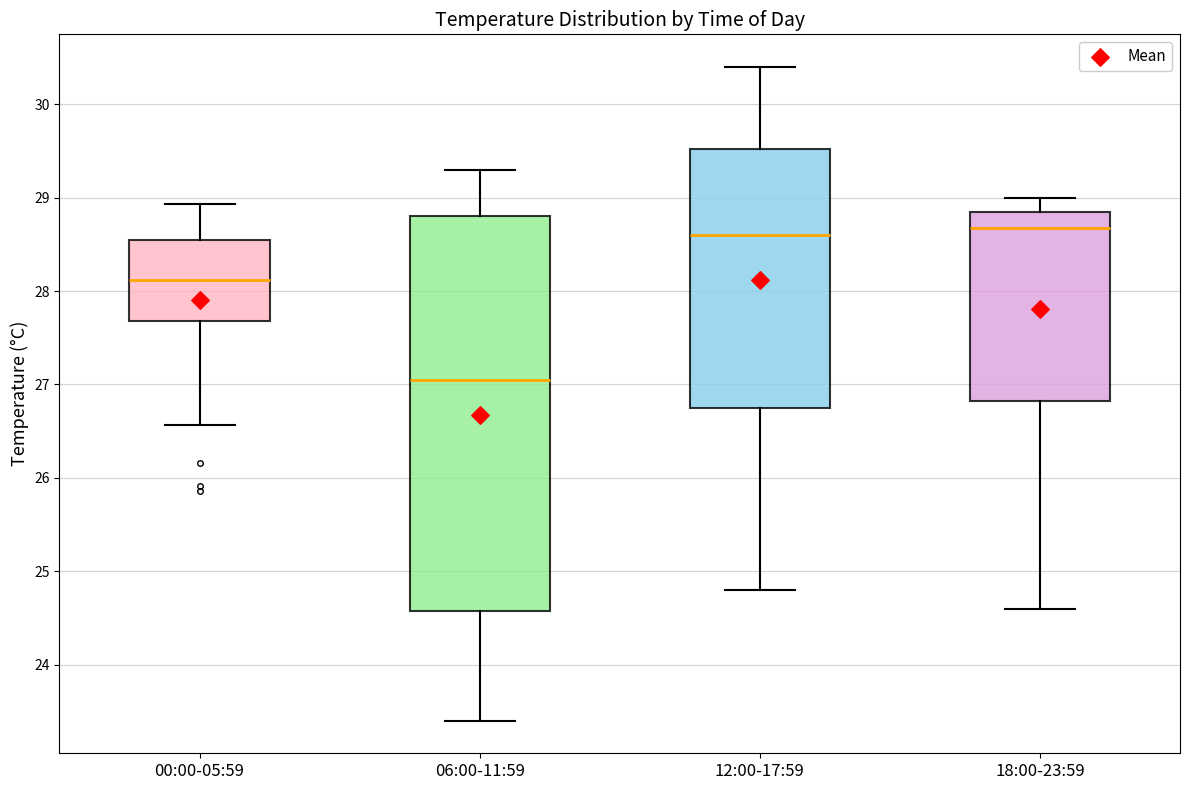

Which box has the lowest median line?

06:00-11:59